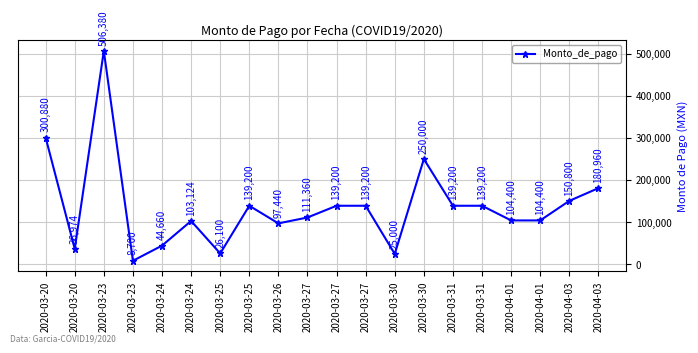

How many lines are shown in the chart?

1